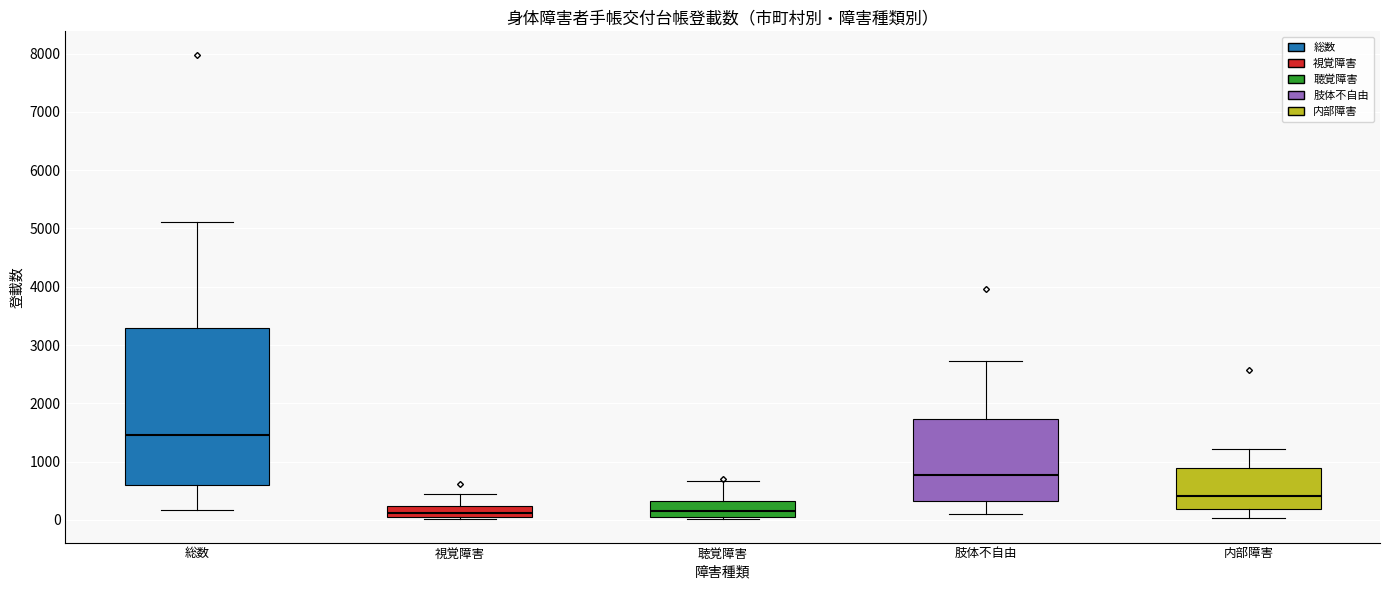

Comparing the boxes themselves (not the whiskers), which one is the tallest?

総数